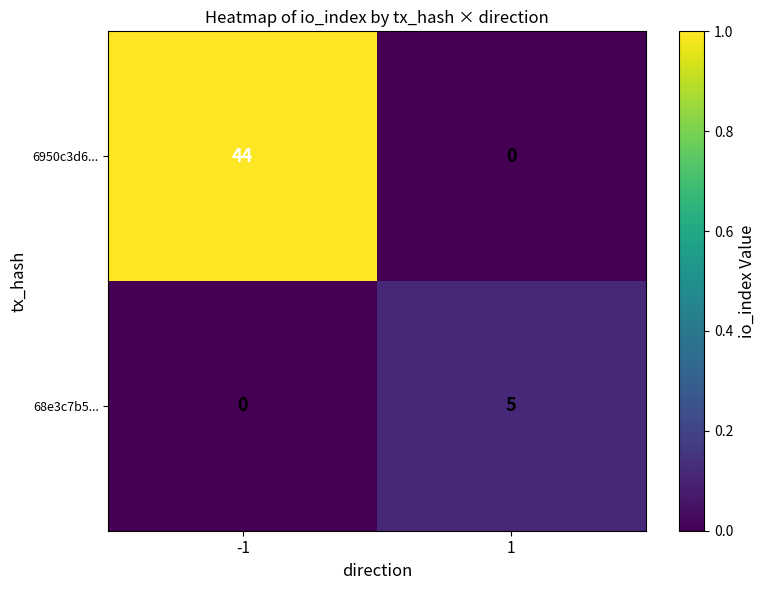

Which series has the largest range (max minus min)?

6950c3d6...